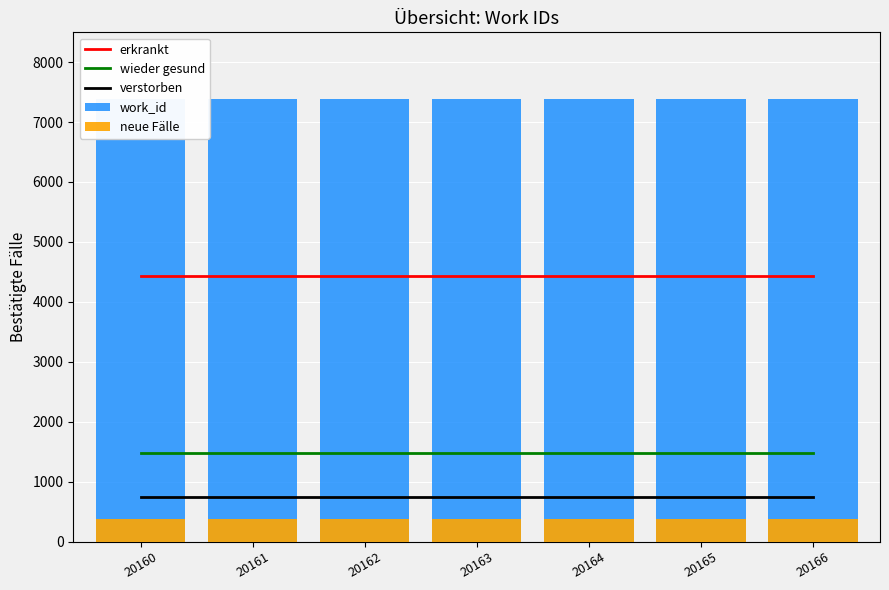

Which label corresponds to the smallest value in the chart?

20160